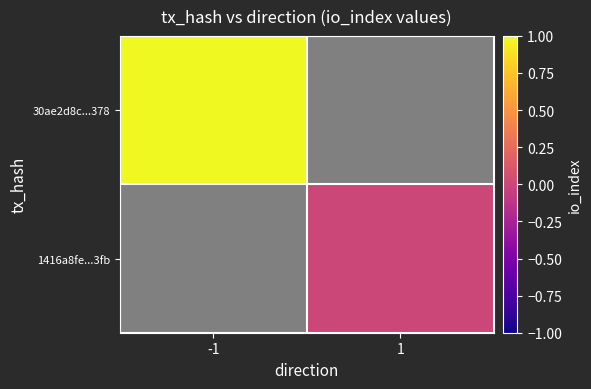

Rank the categories by 1416a8fe...3fb value from highest to lowest.

-1, 1